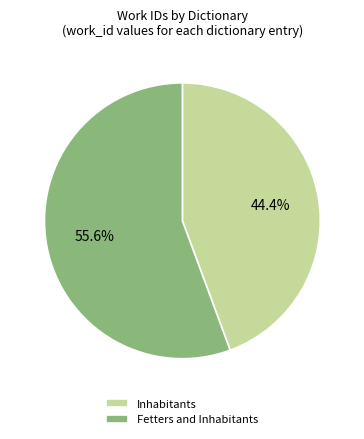

What is the total percentage of Inhabitants and Fetters and Inhabitants?

100.0%